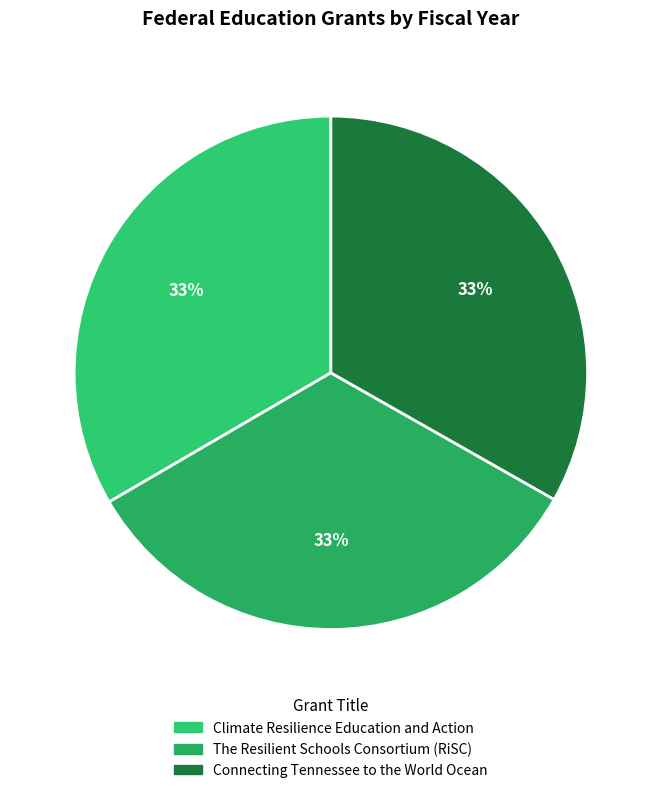

Is it true that The Resilient Schools Consortium (RiSC) is 33% of the pie?

True